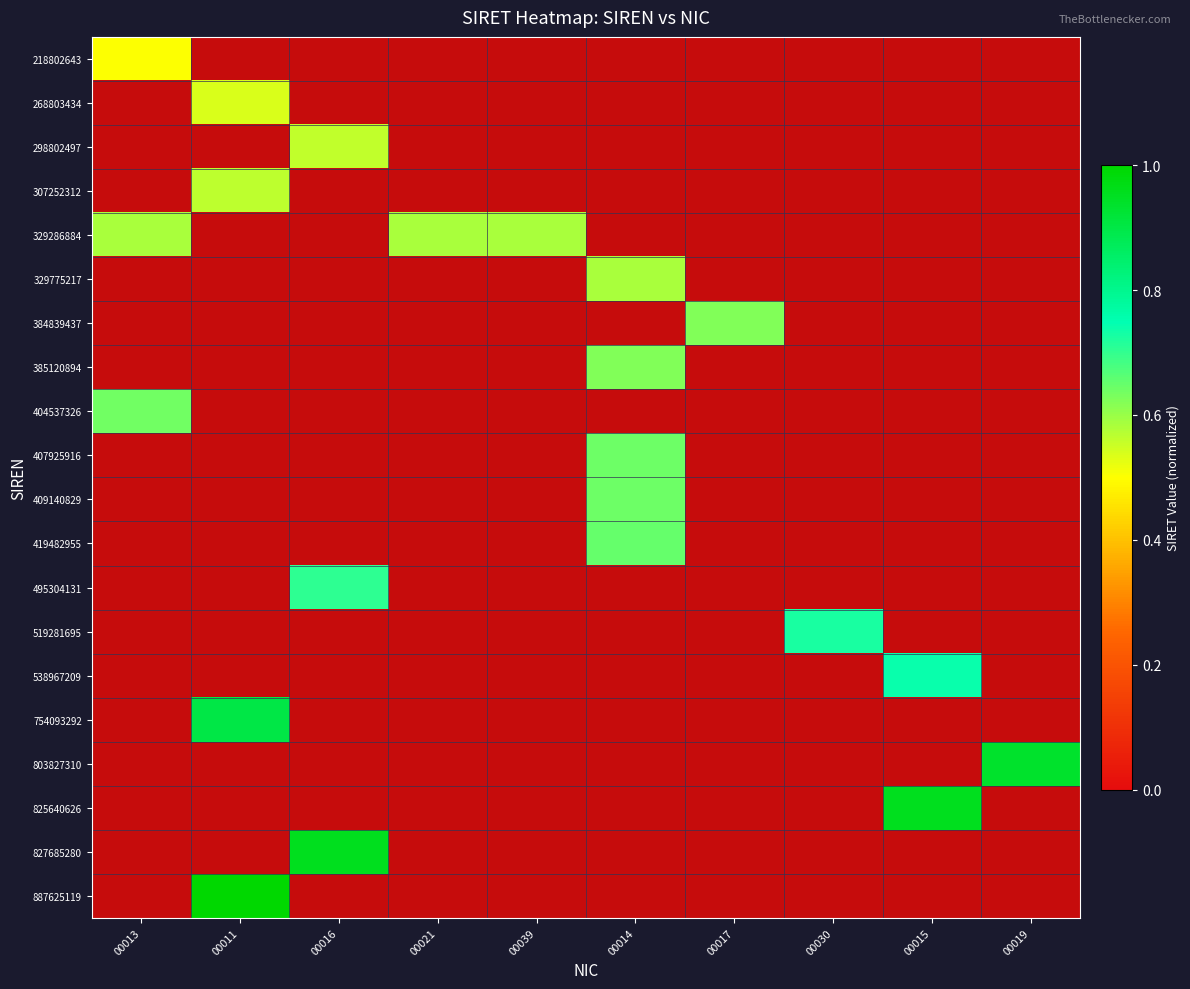

Is the value of 409140829 at 00011 greater than the value of 404537326 at 00021?

No